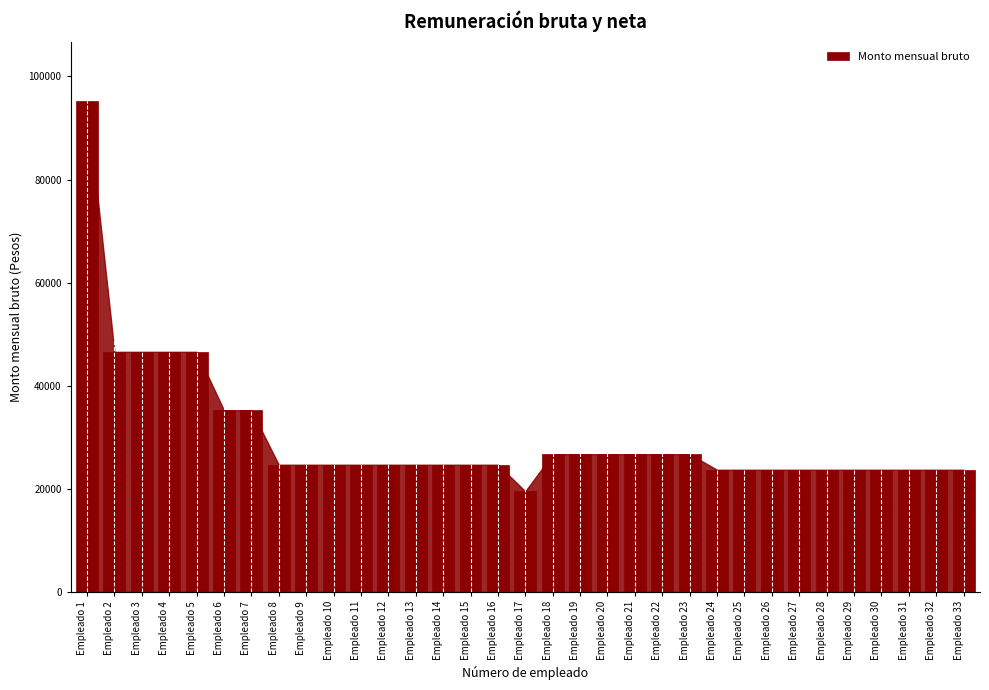

Which has a higher value, Empleado 30 or Empleado 15?

Empleado 15